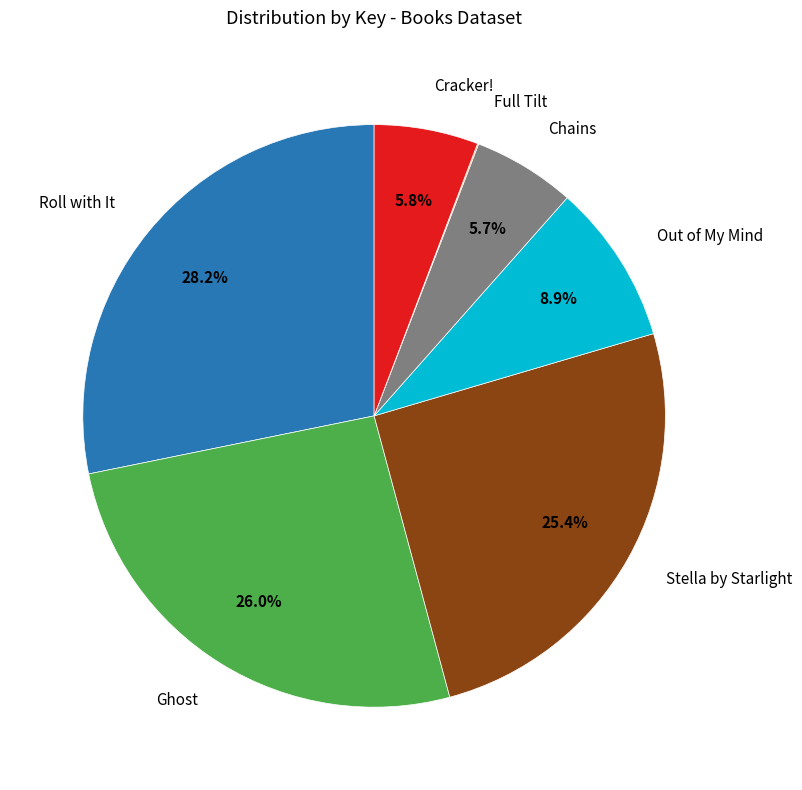

Does any single category account for the majority?

No